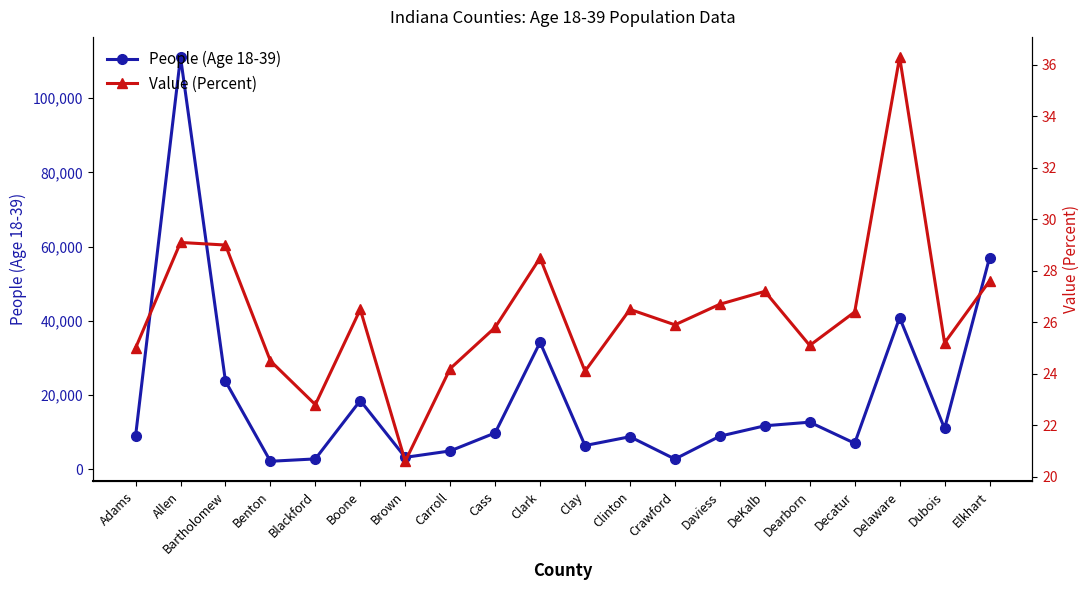

List the series in order of their overall mean, lowest first.

Value (Percent), People (Age 18-39)